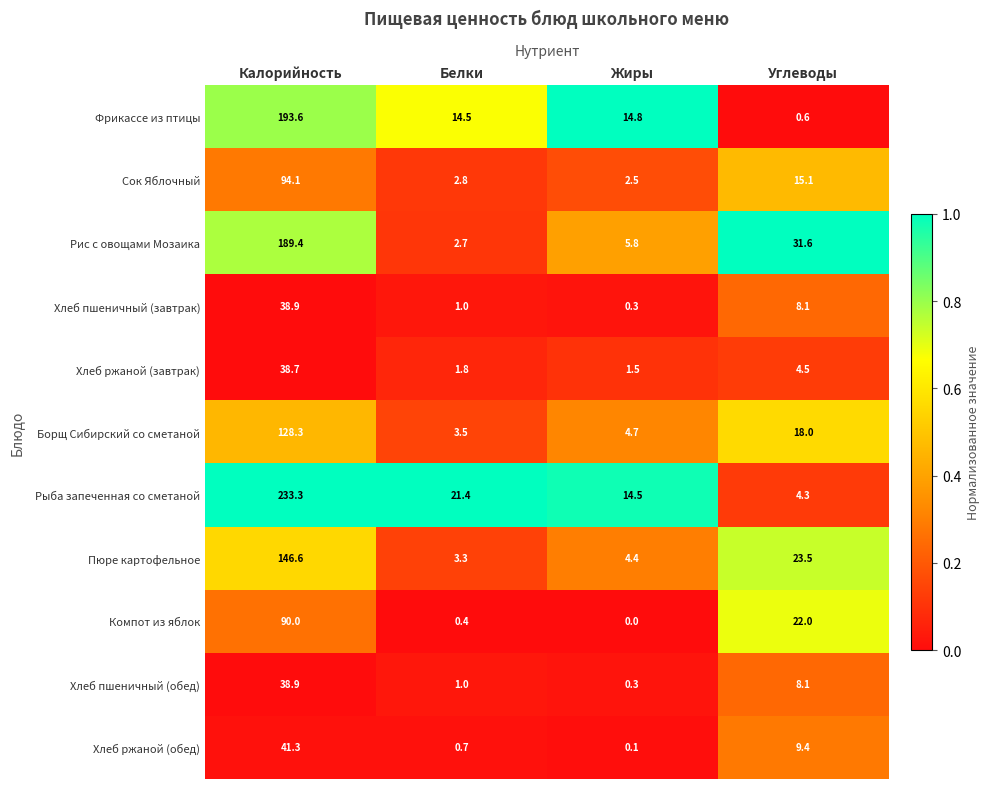

How many data points does each series have?

4